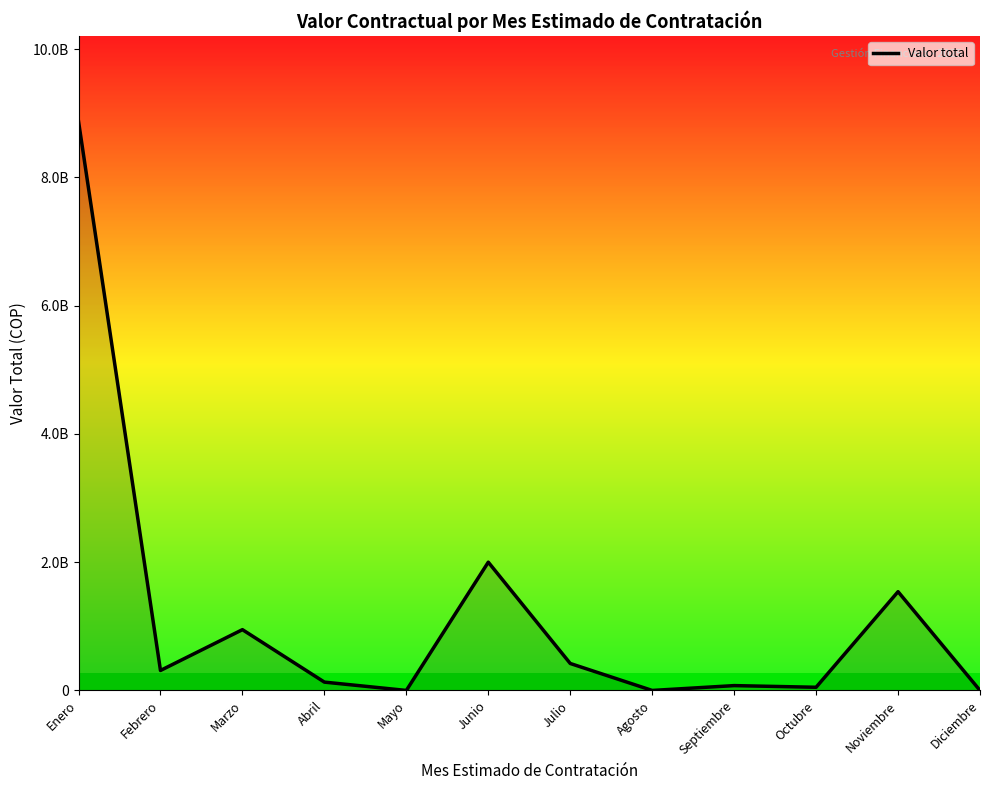

Where is the data nearest to the value 4436204442?

Junio